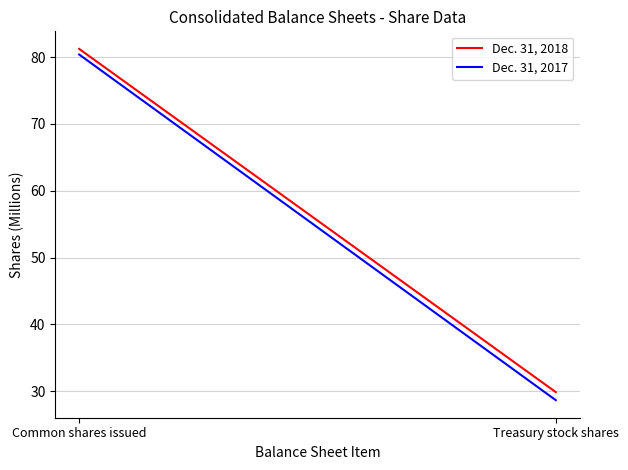

Which category has the lowest value in the Dec. 31, 2017 series?

Treasury stock shares